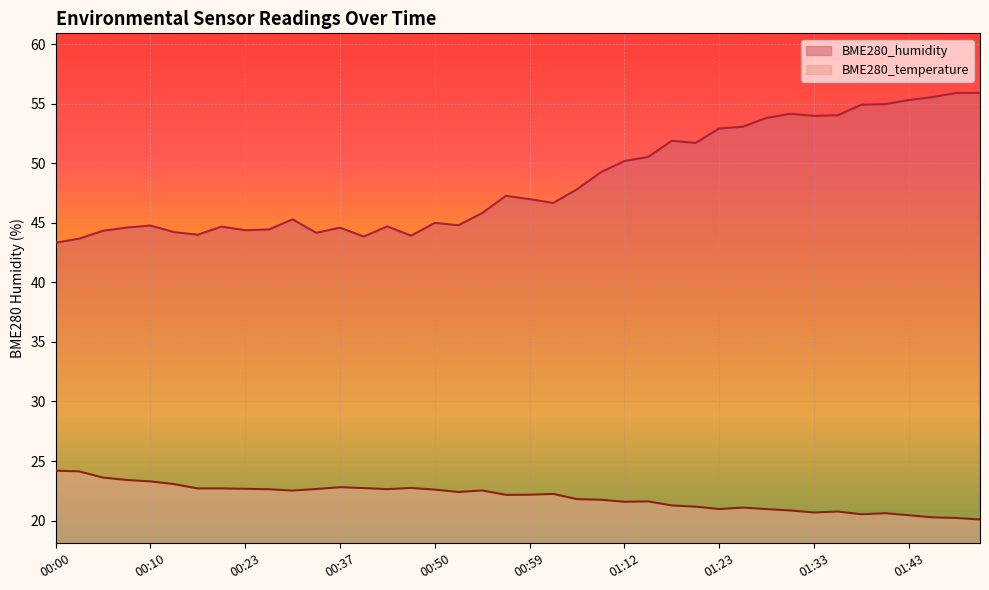

At which label is BME280_temperature closest to 22?

00:57